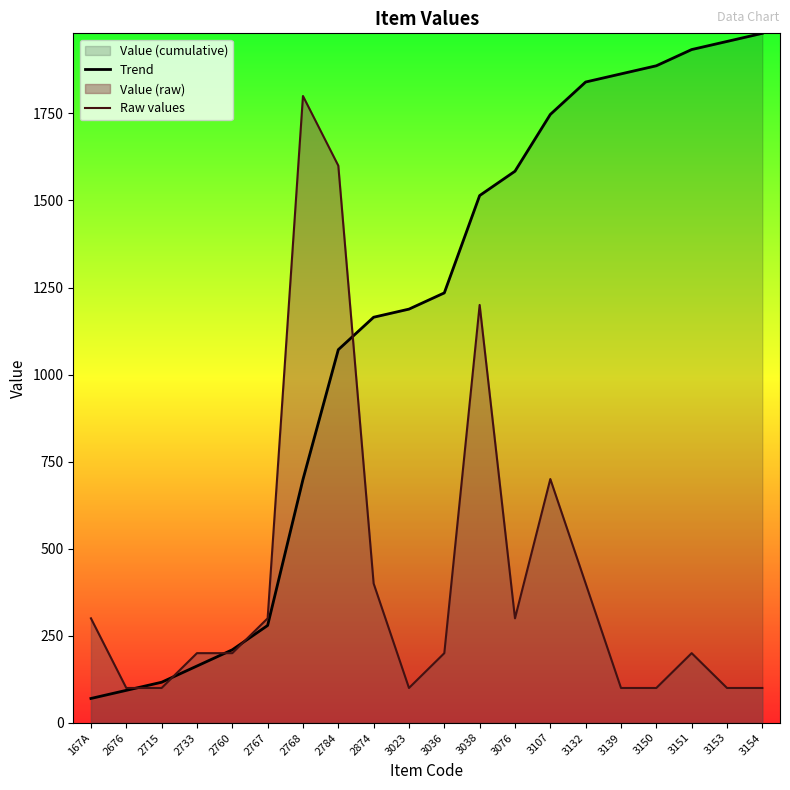

Which category has the highest value in the Raw values series?

2768